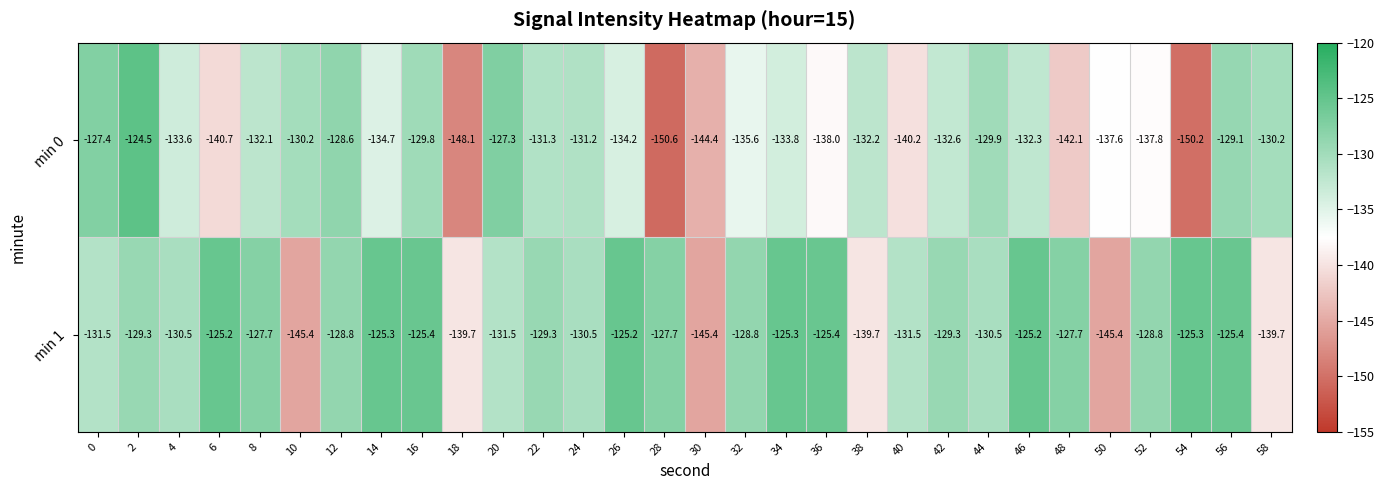

What is the approximate value of min 0 at 44?

-129.9